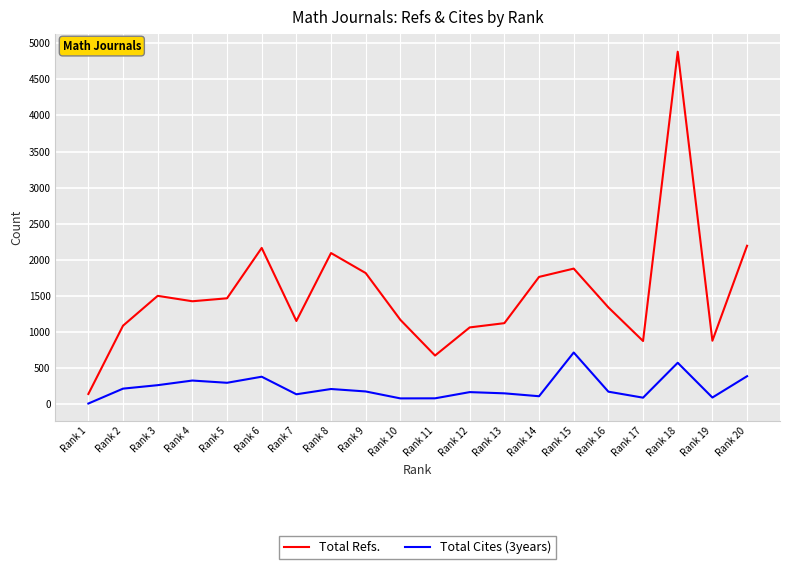

At which category is the sum across all series the highest?

Rank 18